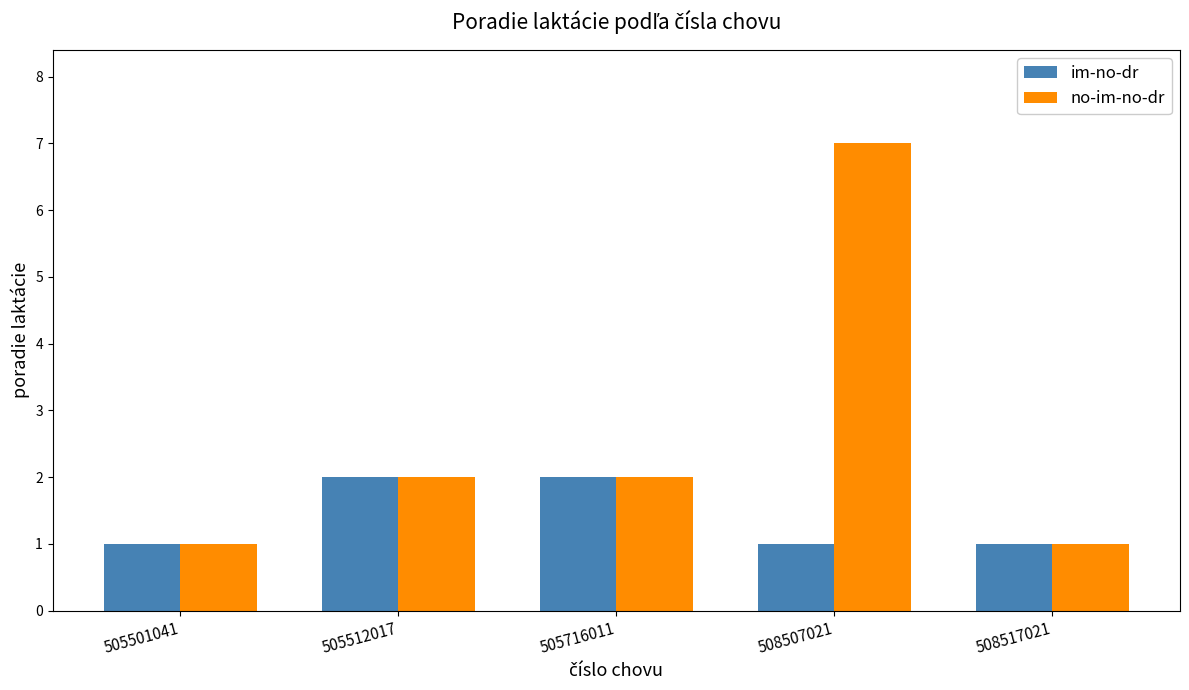

What is the maximum value for no-im-no-dr?

7